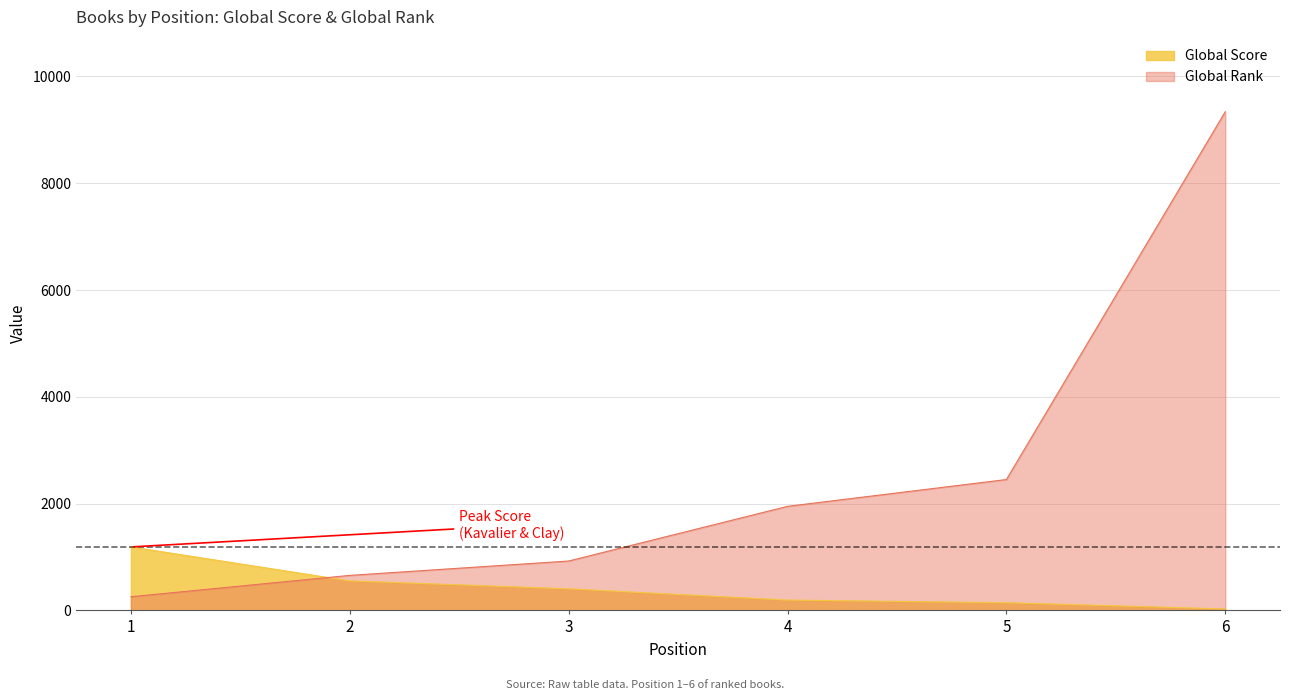

How many intersections are there between Global Rank and Global Score?

1